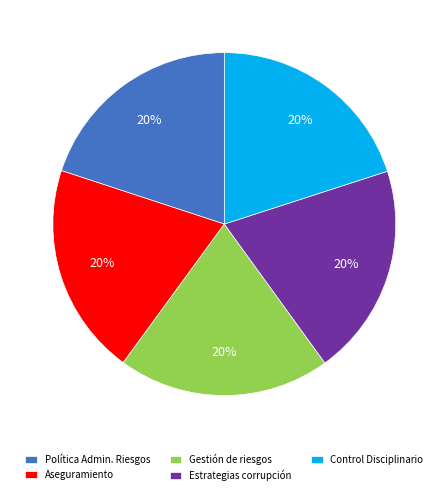

To the nearest percent, what is the average slice percentage?

20%